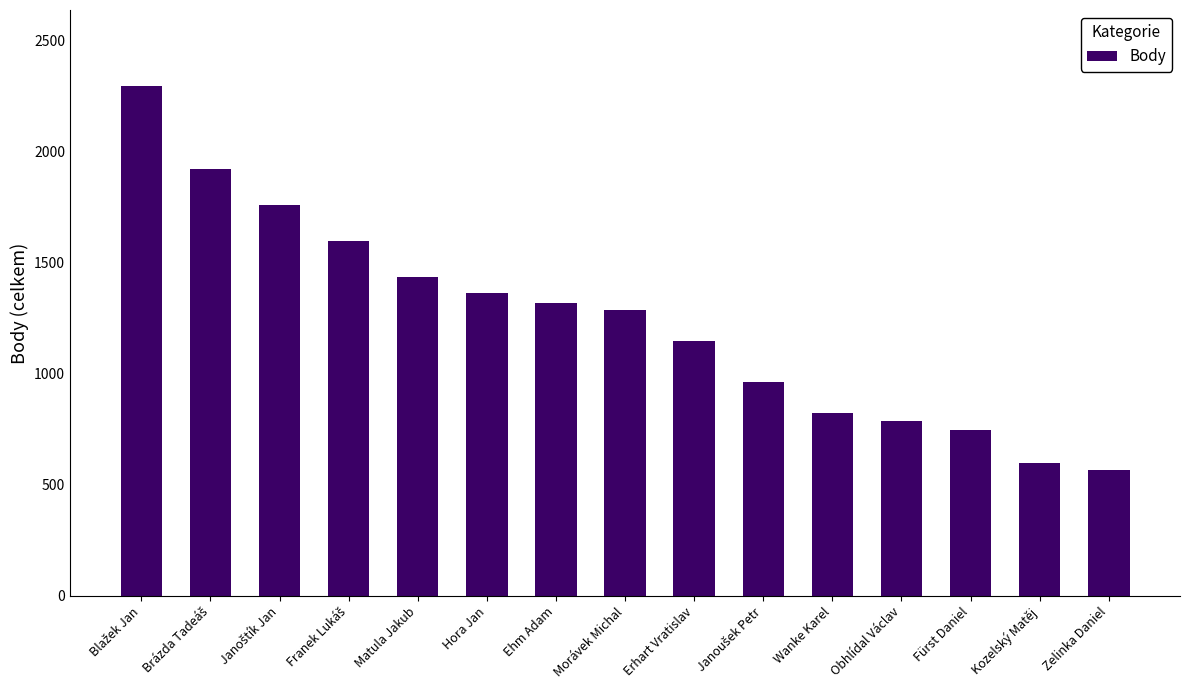

What is the label of the 9th bar from the left?

Erhart Vratislav